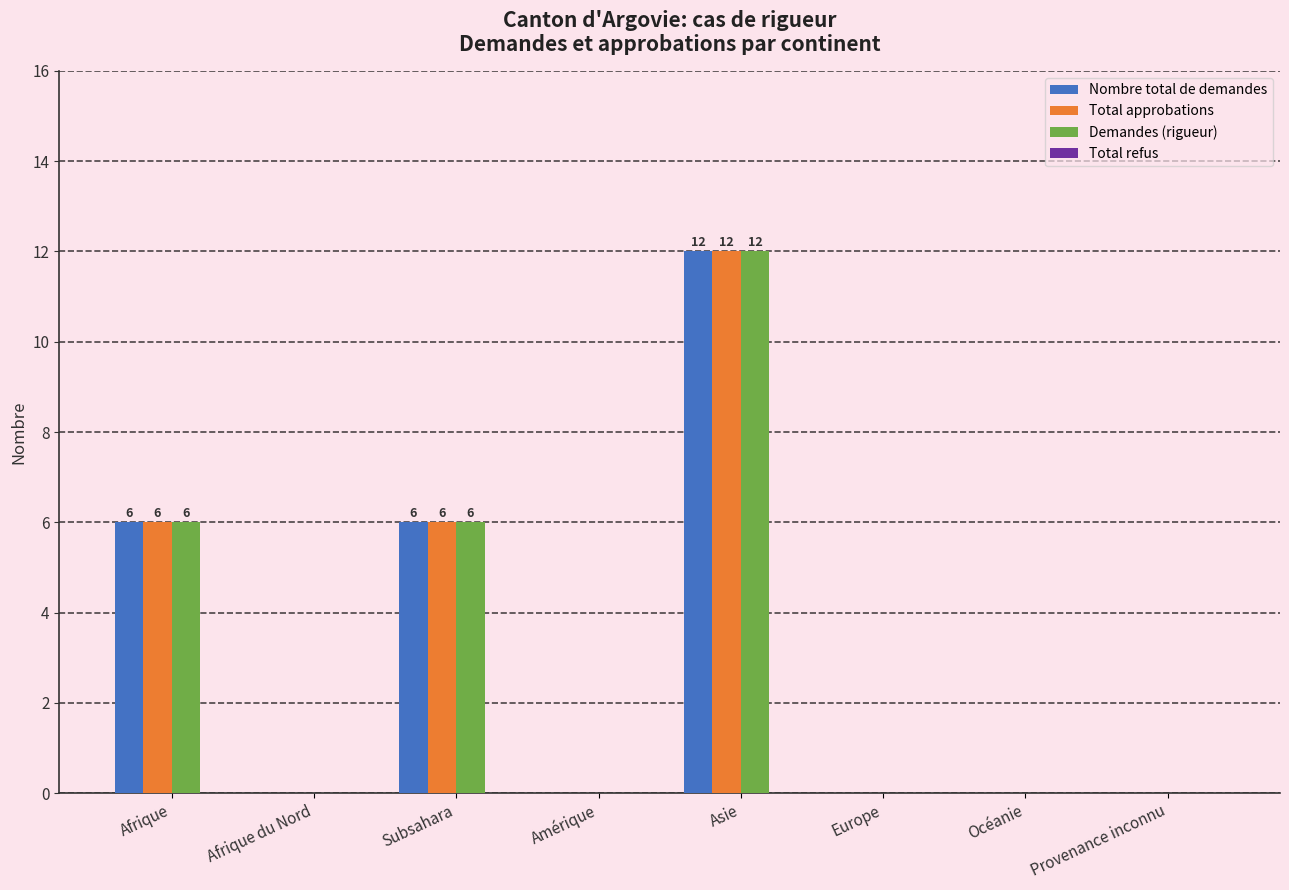

What is the sum of all Total approbations values?

24